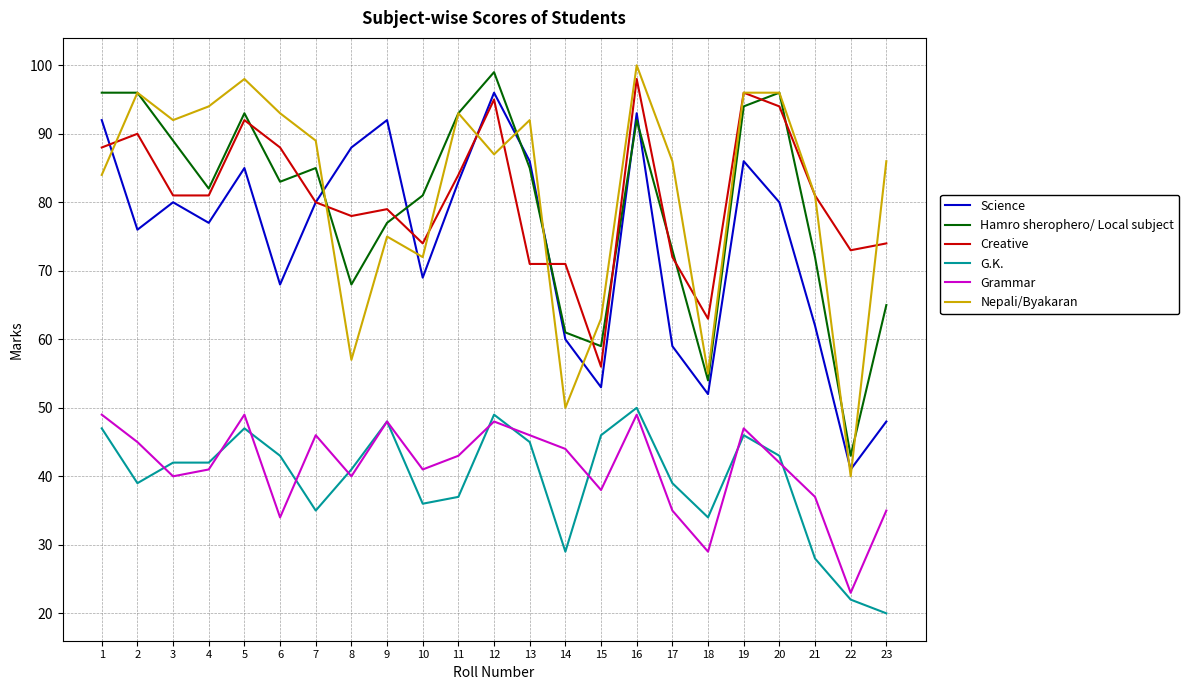

Which series ends up on top after the final intersection of Science and Hamro sherophero/ Local subject?

Hamro sherophero/ Local subject